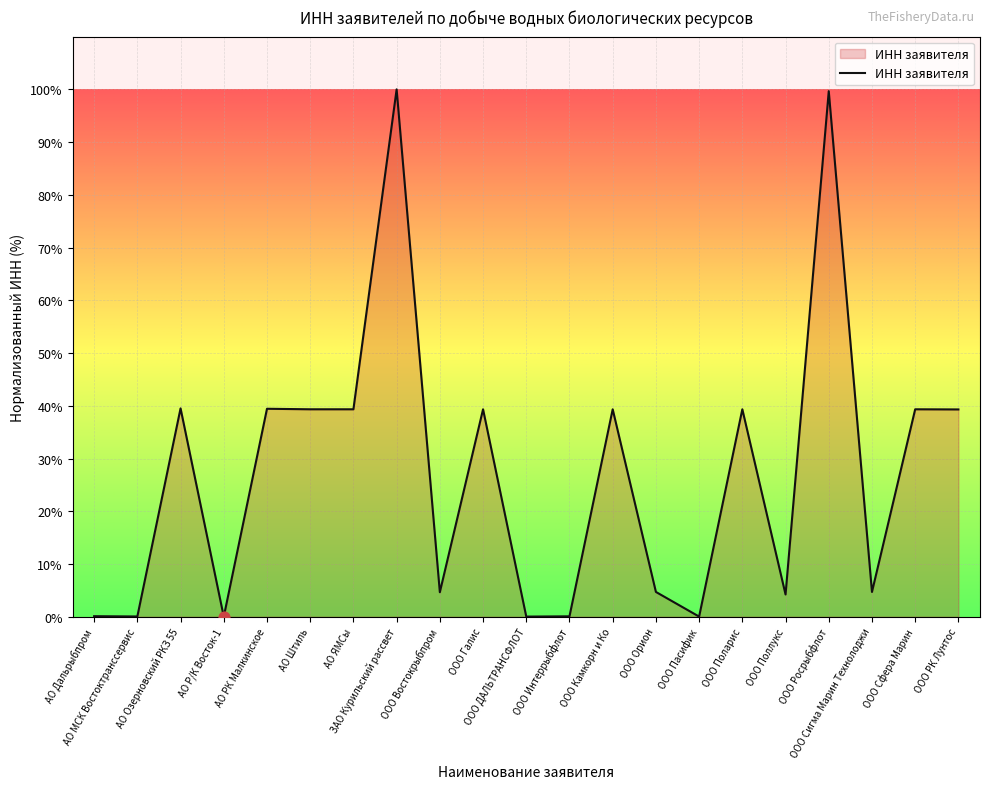

Which has a higher value, ООО Востокрыбпром or ООО РК Лунтос?

ООО РК Лунтос